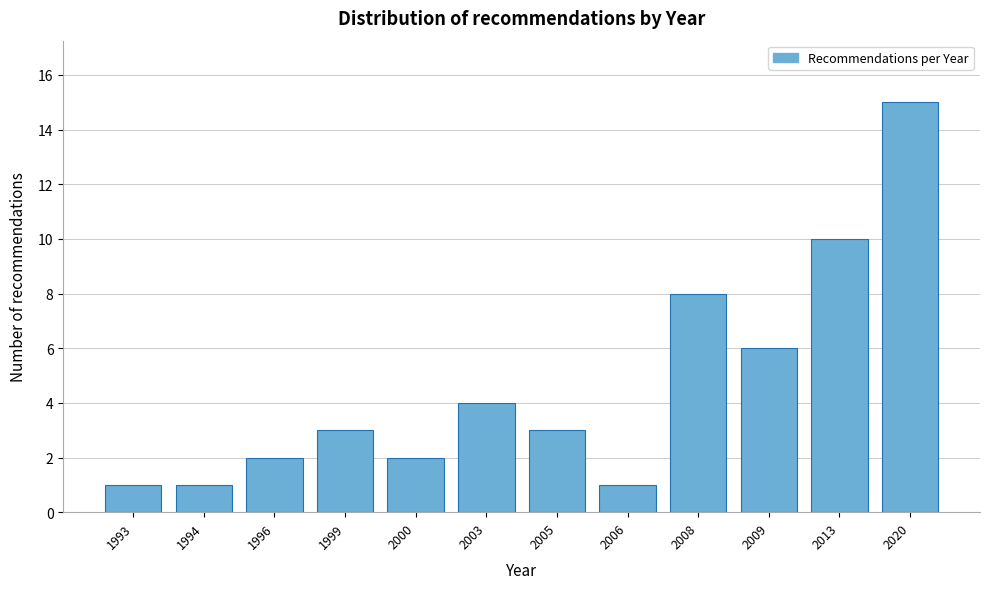

Reading left to right, what are all the values shown in this chart?

1993=1	1994=1	1996=2	1999=3	2000=2	2003=4	2005=3	2006=1	2008=8	2009=6	2013=10	2020=15